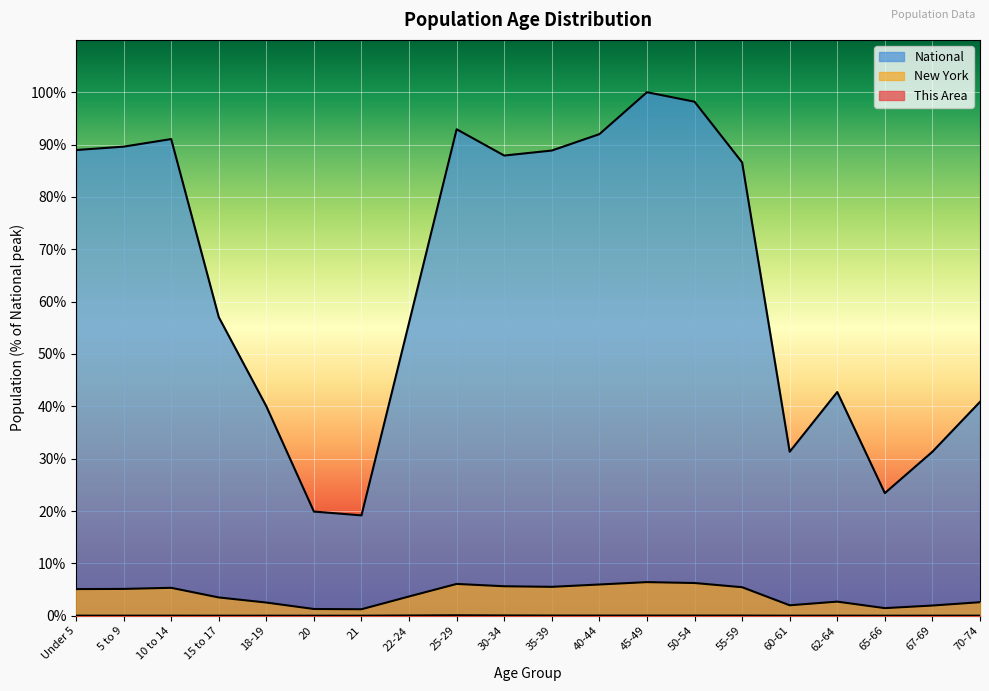

At which label is National closest to 59?

15 to 17